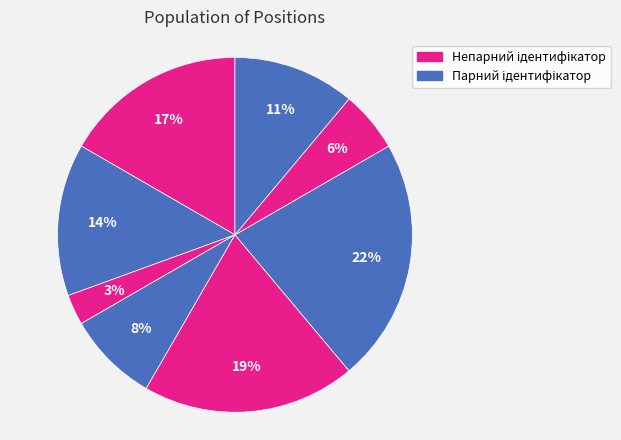

Count the number of slices in the pie.

8